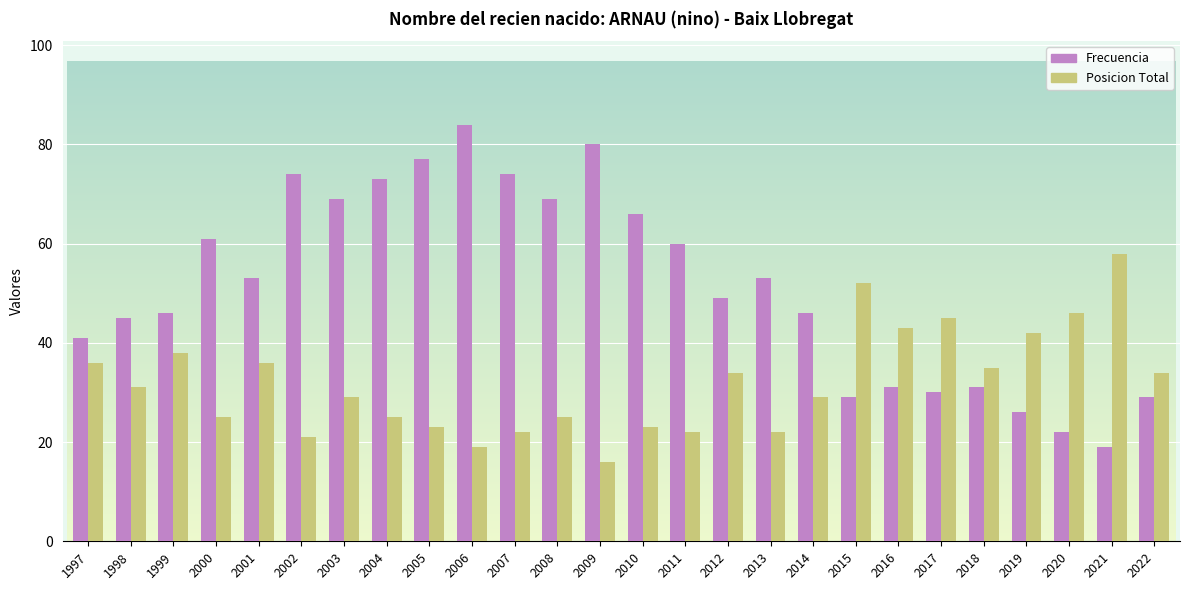

How many series are shown in this chart?

2